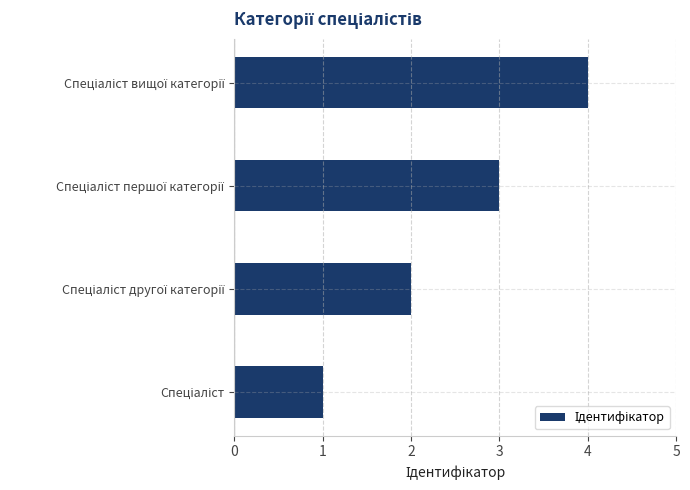

How many distinct data groups are displayed?

1